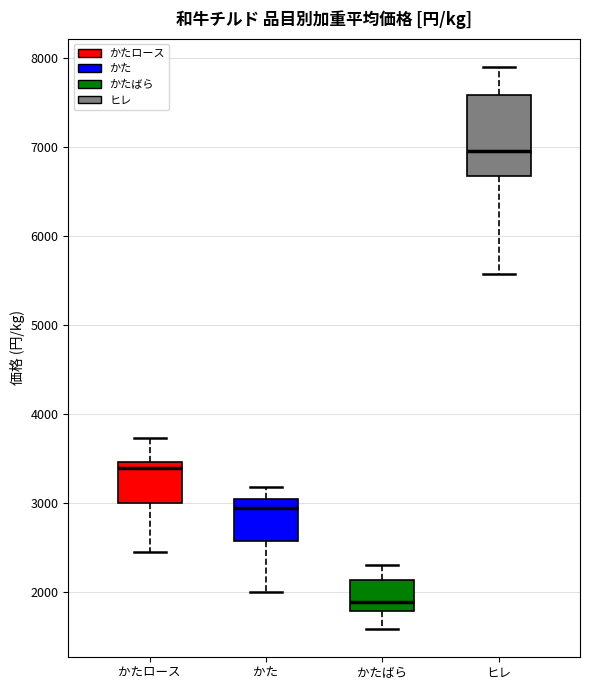

Reading left to right, transcribe this box plot: for each box, give where its median line is, the range the box spans, and where its two whiskers end, as read against the y-axis. The values are not printed on the chart, so give them approximately, as read against the axis.

かたロース: median 3400, box 3000 to 3500, whiskers 2400 to 3700
かた: median 2900, box 2600 to 3000, whiskers 2000 to 3200
かたばら: median 1900, box 1800 to 2100, whiskers 1600 to 2300
ヒレ: median 7000, box 6700 to 7600, whiskers 5600 to 7900